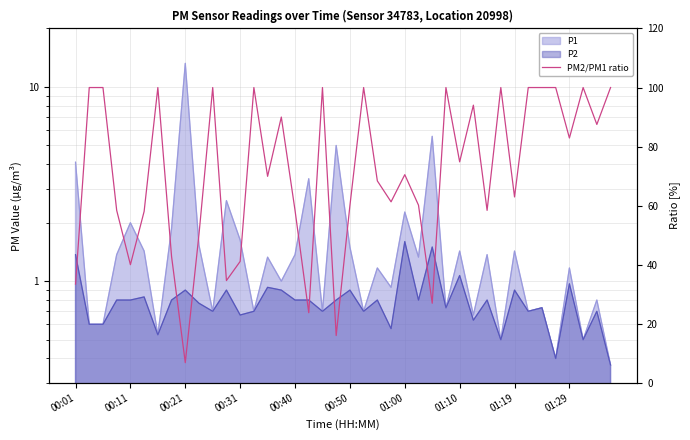

Reading left to right, transcribe all the data shown in this chart.

33.4	100.0	100.0	58.4	40.0	58.0	100.0	42.8	6.8	50.3	100.0	34.6	41.1	100.0	69.9	90.0	58.4	23.7	100.0	16.0	60.0	100.0	68.4	61.3	70.5	60.2	26.9	100.0	74.8	94.0	58.4	100.0	62.9	100.0	100.0	100.0	82.9	100.0	87.5	100.0